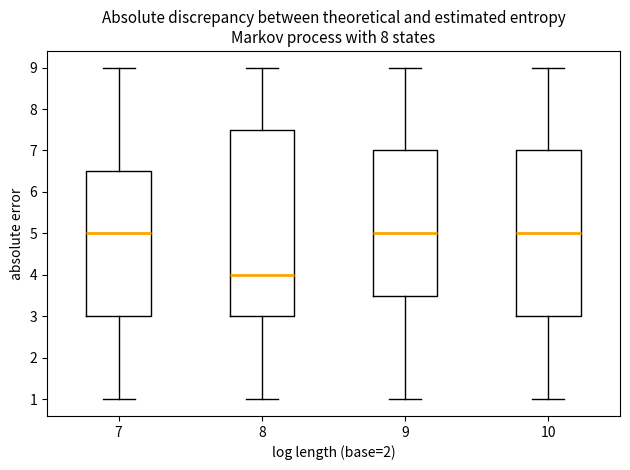

Reading left to right, read every box against the y-axis: the position of its median line, the range the box covers, and the ends of its whiskers. The values are not printed on the chart, so give them approximately, as read against the axis.

7: median 5.0, box 3.0 to 6.5, whiskers 1.0 to 9.0
8: median 4.0, box 3.0 to 7.5, whiskers 1.0 to 9.0
9: median 5.0, box 3.5 to 7.0, whiskers 1.0 to 9.0
10: median 5.0, box 3.0 to 7.0, whiskers 1.0 to 9.0